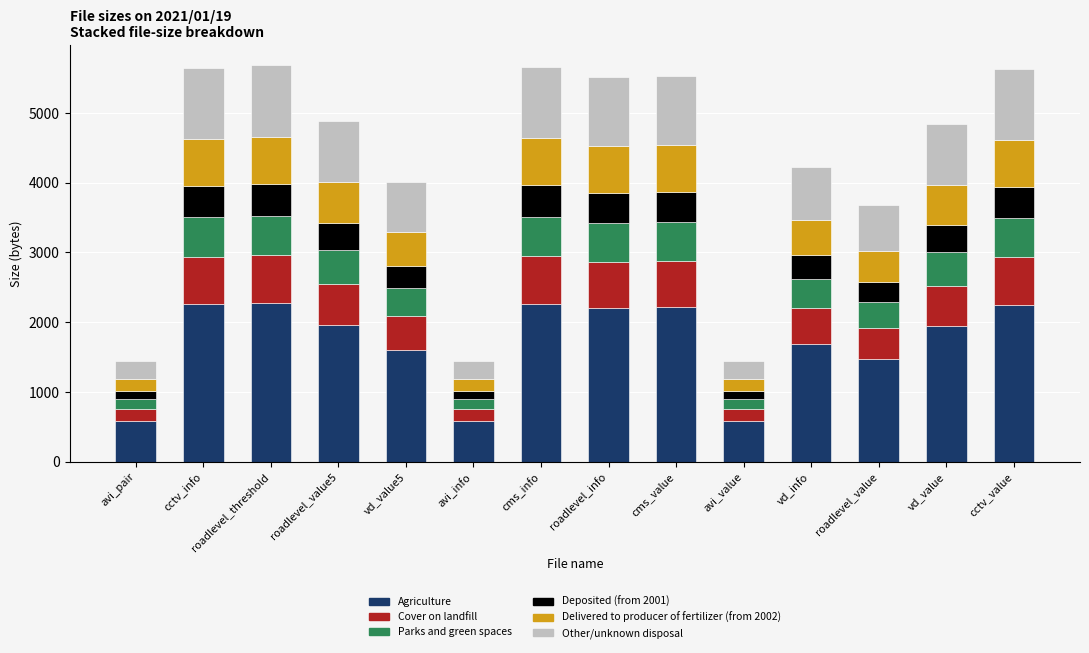

The value of Agriculture at cms_info is 2264.8. True or false?

True